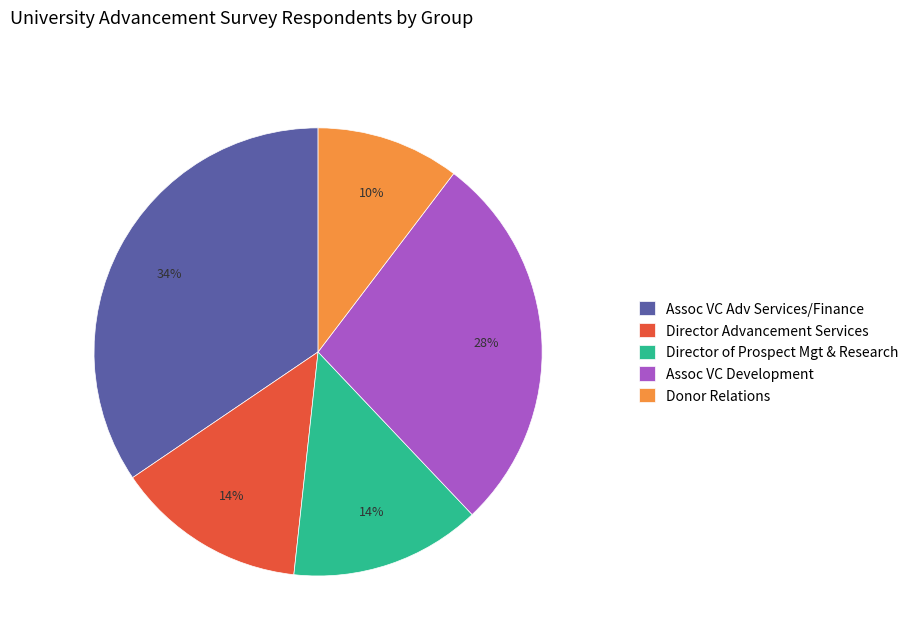

How many segments does this pie chart have?

5